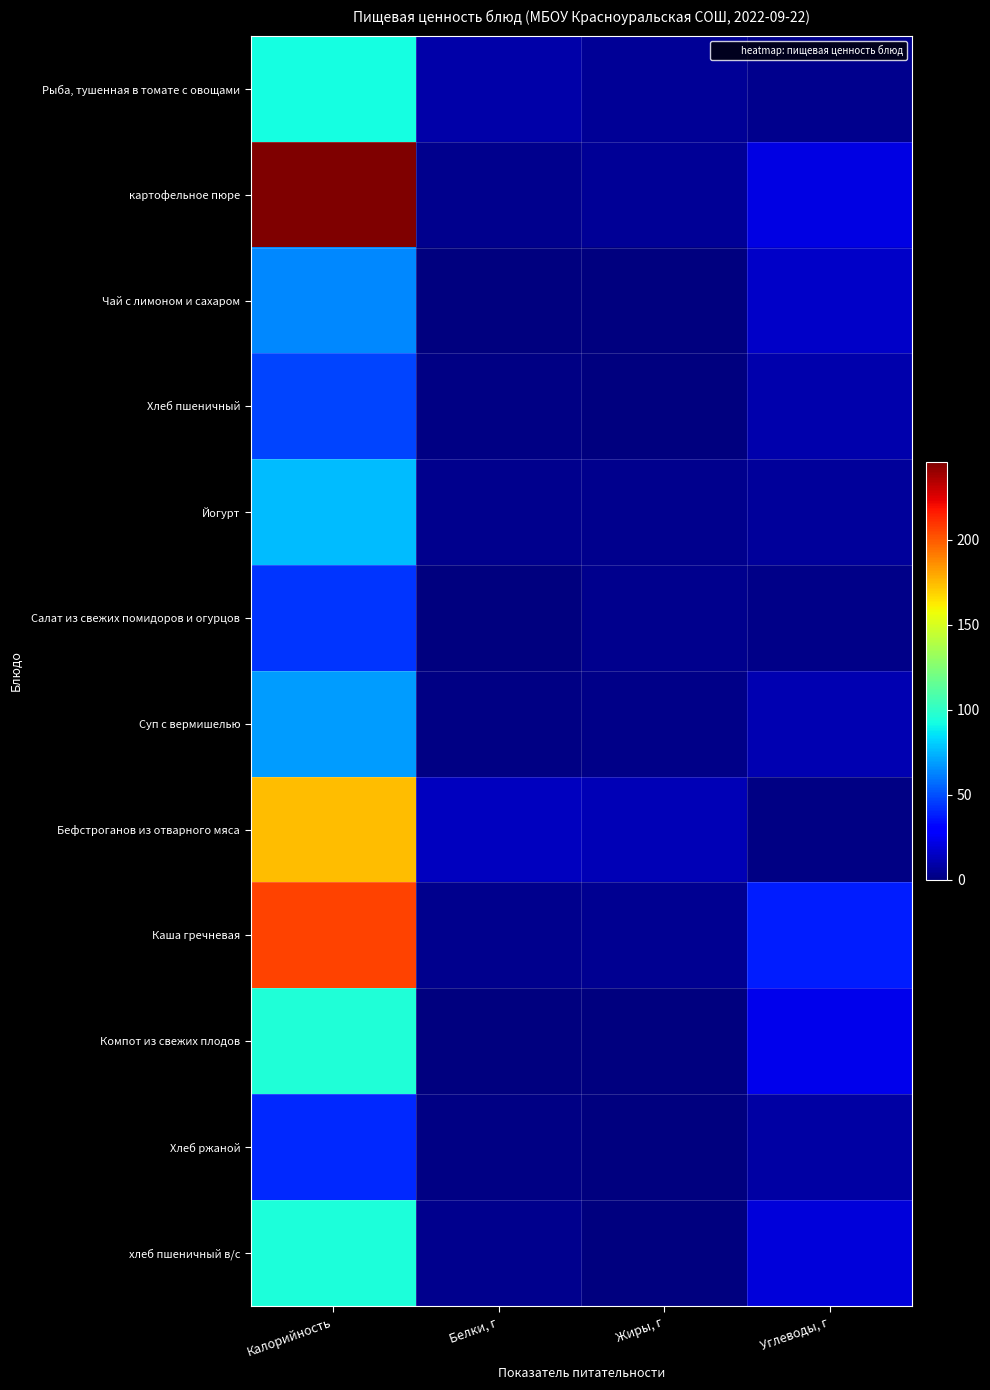

At which category is the sum across all series the highest?

Калорийность